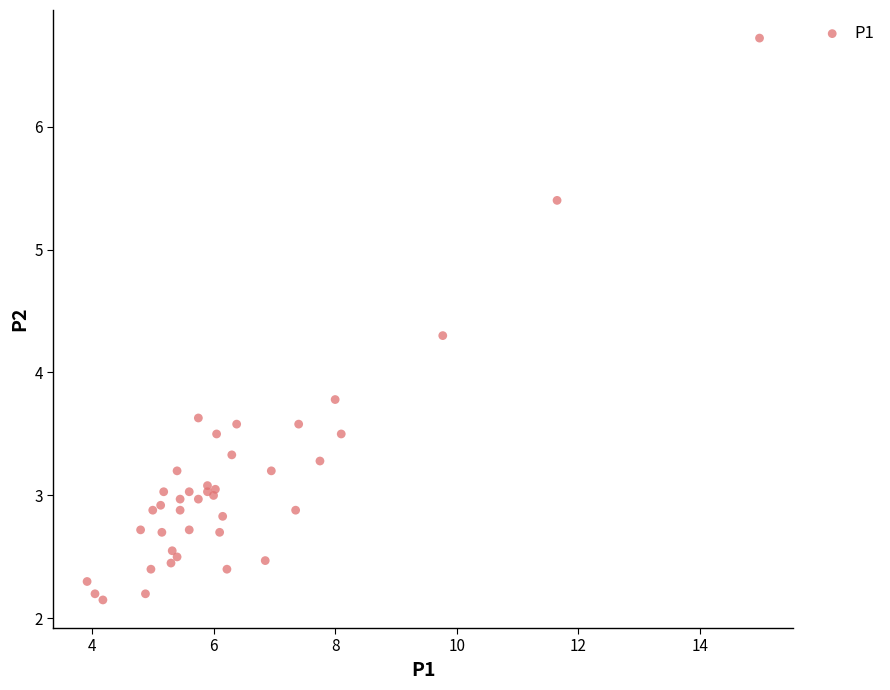

What Y value in the scatter plot is closest to 4?

3.8